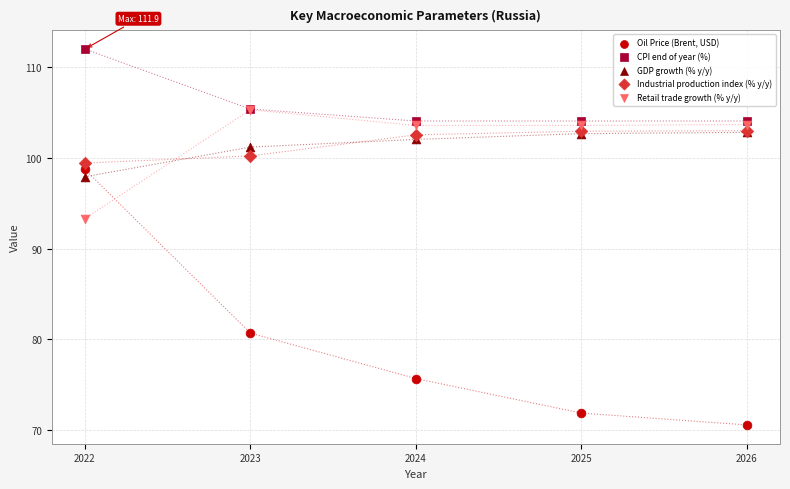

Which series contains the highest Y value?

CPI end of year (%)